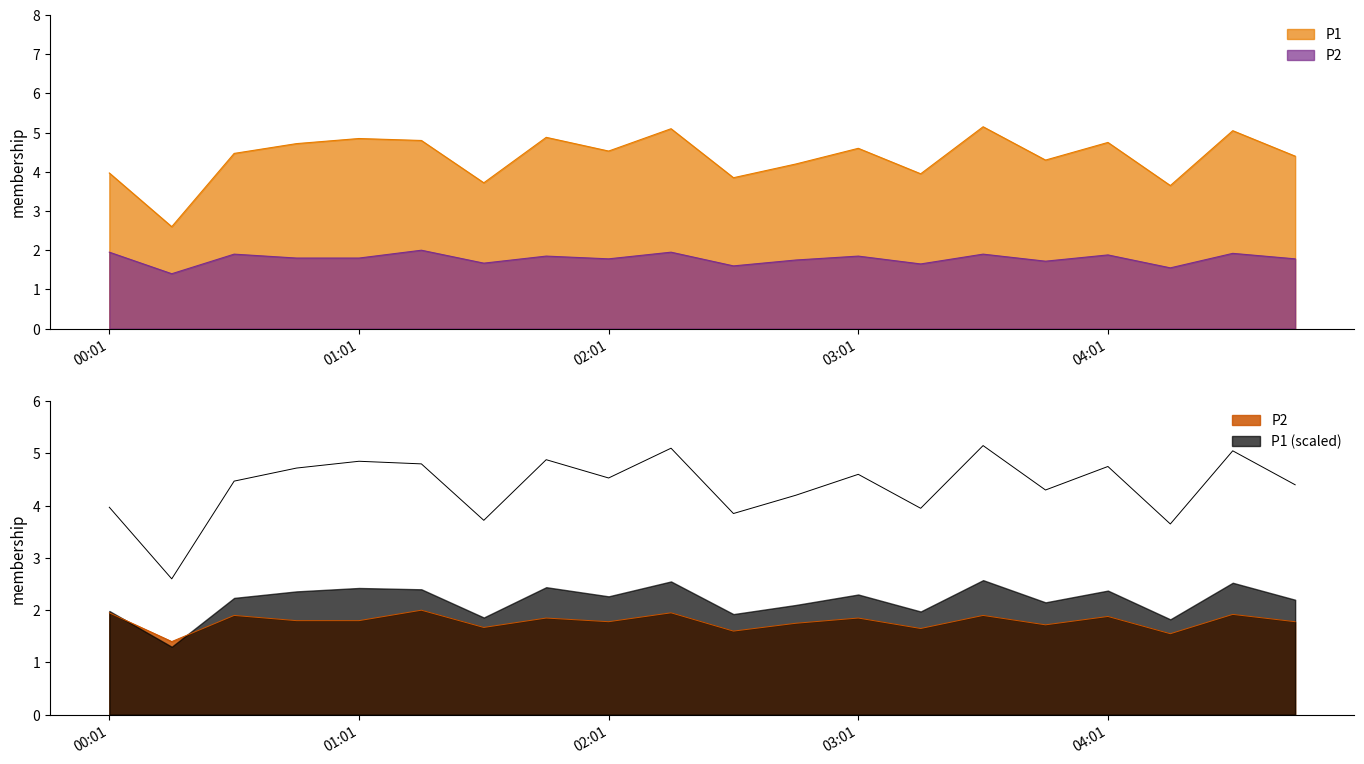

What is the greatest value displayed?

5.2